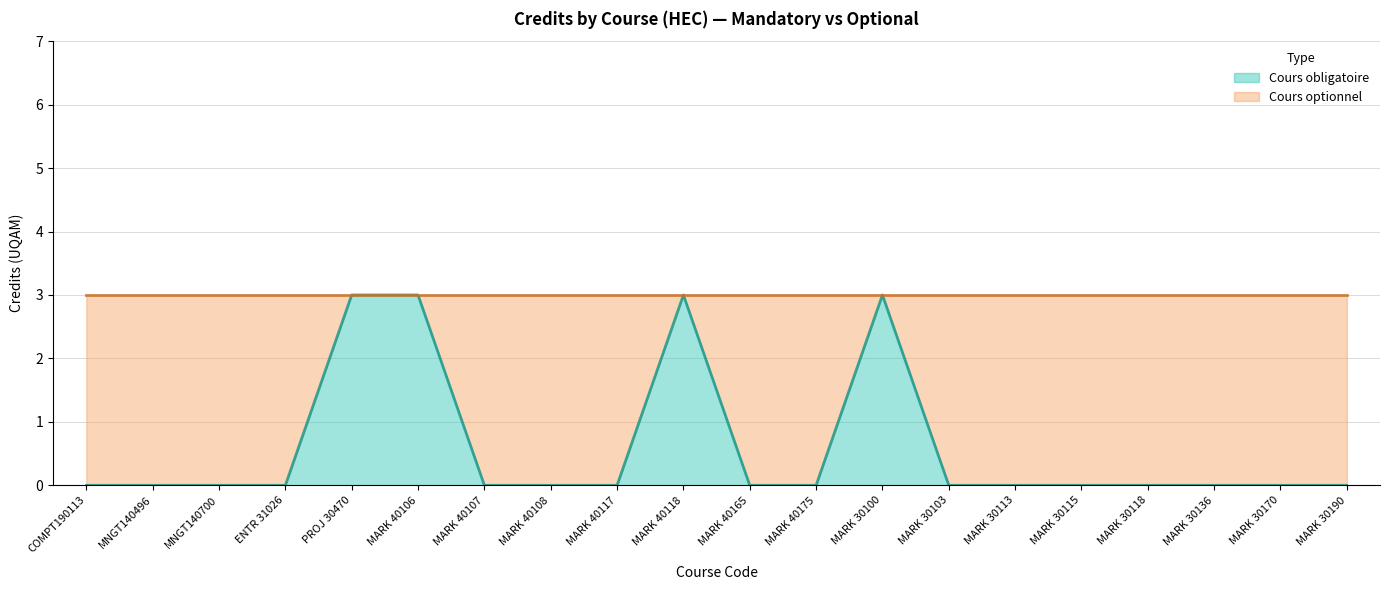

List the labels in order of value, smallest first.

COMPT190113, MNGT140496, MNGT140700, ENTR 31026, MARK 40107, MARK 40108, MARK 40117, MARK 40165, MARK 40175, MARK 30103, MARK 30113, MARK 30115, MARK 30118, MARK 30136, MARK 30170, MARK 30190, PROJ 30470, MARK 40106, MARK 40118, MARK 30100